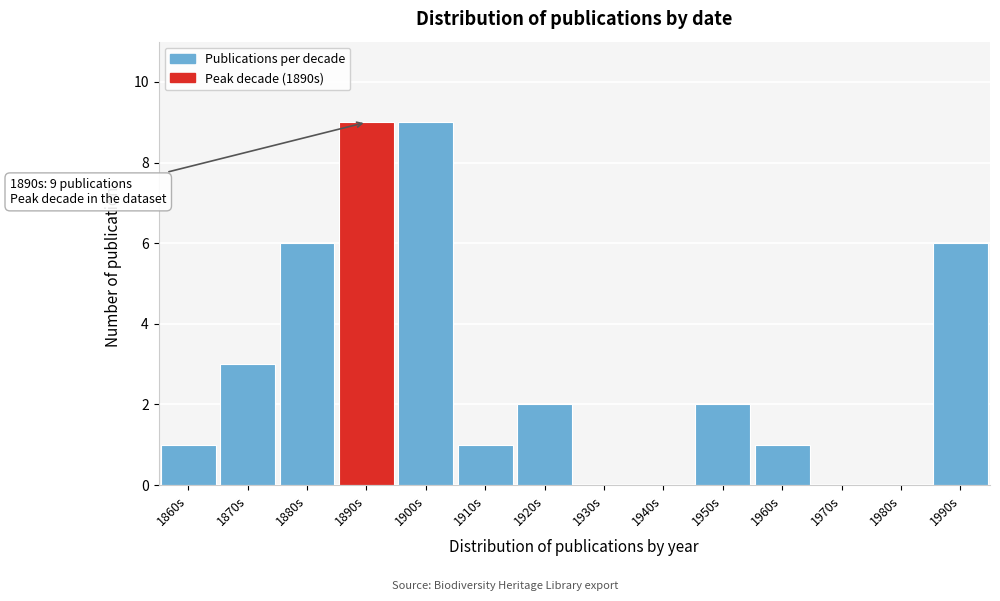

Reading left to right, transcribe all the data shown in this chart.

1860s=1	1870s=3	1880s=6	1890s=9	1900s=9	1910s=1	1920s=2	1930s=0	1940s=0	1950s=2	1960s=1	1970s=0	1980s=0	1990s=6